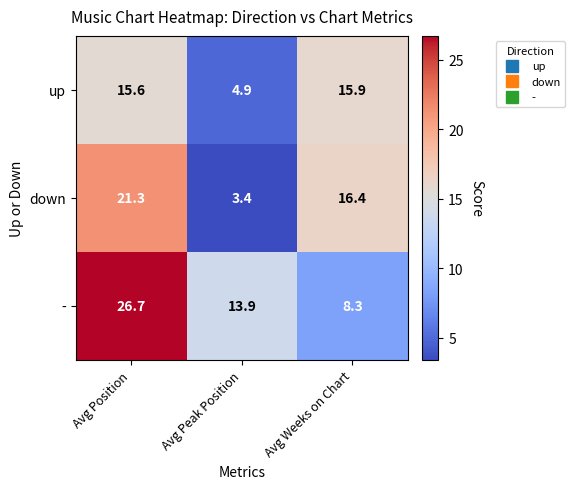

Reading right to left, transcribe all the data shown in this chart.

up: Avg Weeks on Chart=15.9	Avg Peak Position=4.9	Avg Position=15.6
down: Avg Weeks on Chart=16.4	Avg Peak Position=3.4	Avg Position=21.3
-: Avg Weeks on Chart=8.3	Avg Peak Position=13.9	Avg Position=26.7